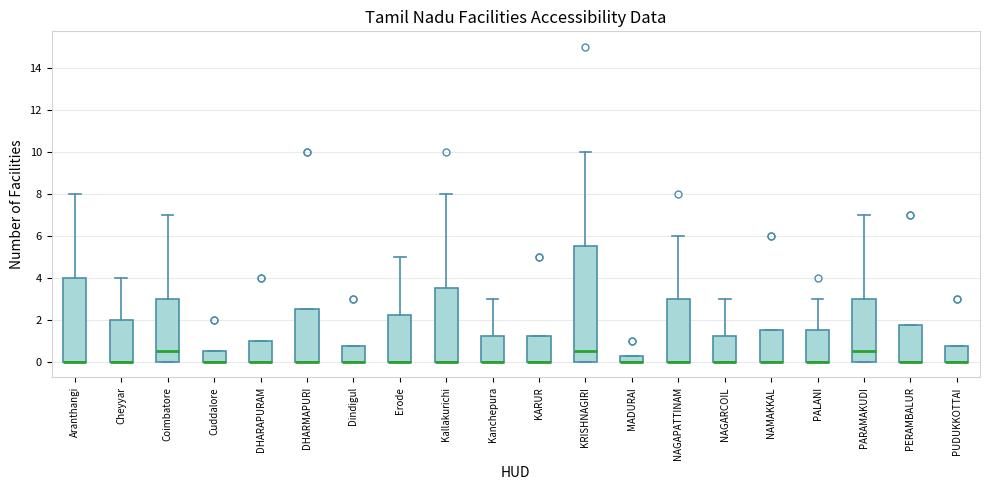

Where does the upper whisker of the box for Aranthangi end on the y-axis? The values are not printed on the chart, so give them approximately, as read against the axis.

8.0